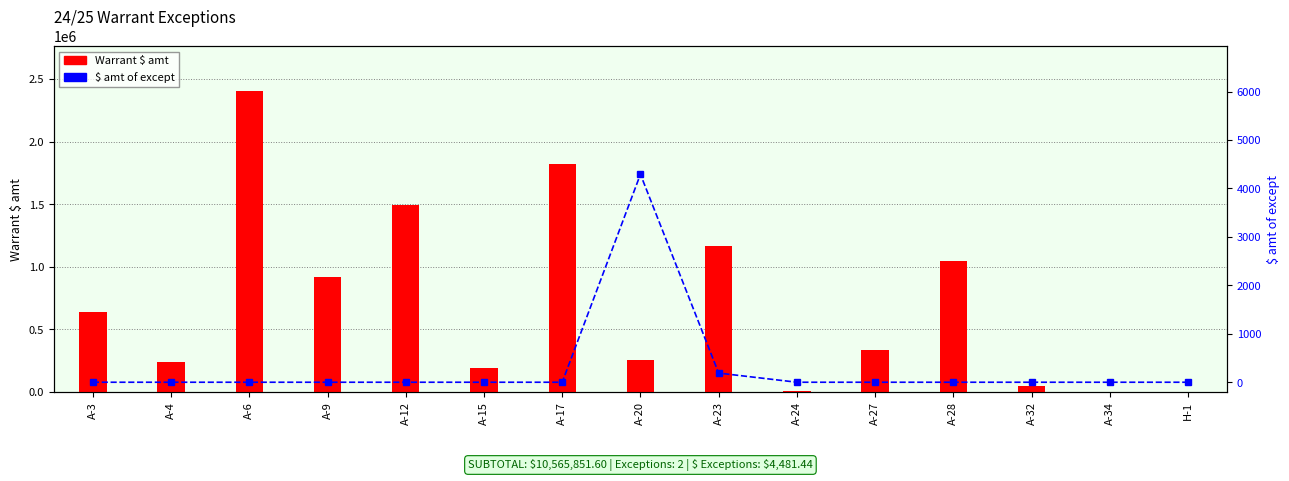

The value of $ amt of except at A-27 is -1778.0. True or false?

False